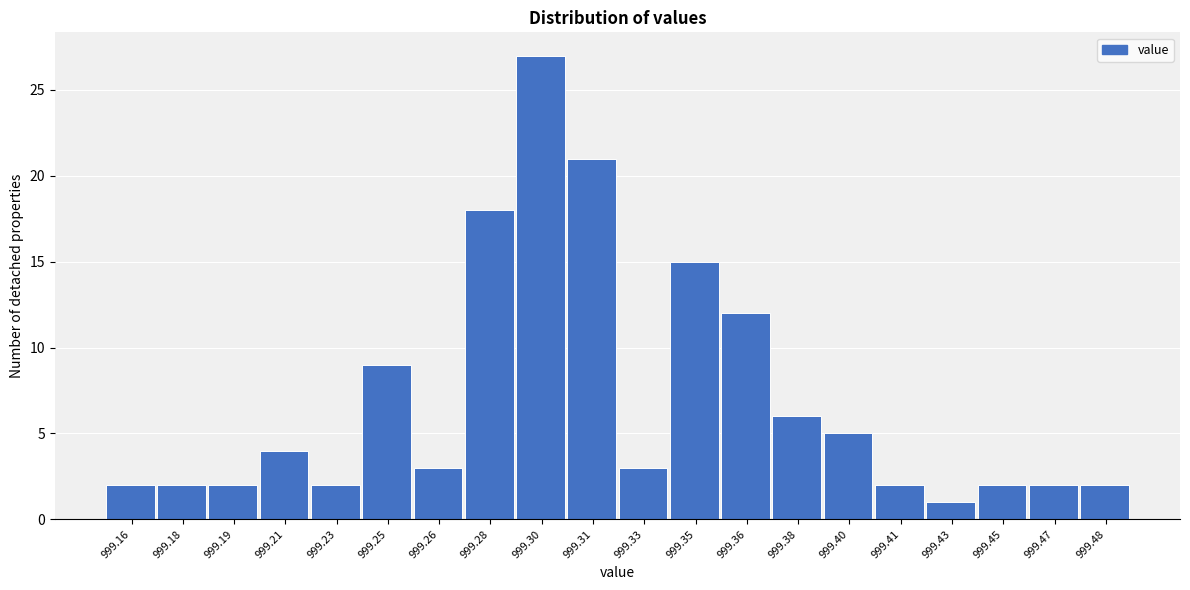

Reading left to right, extract all data points from this chart.

2	2	2	4	2	9	3	18	27	21	3	15	12	6	5	2	1	2	2	2